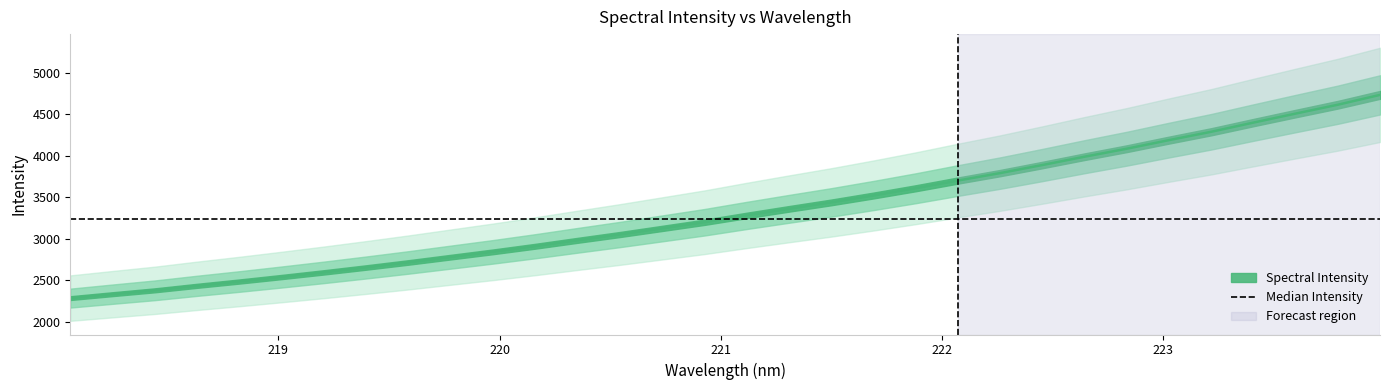

Which has a higher value, 222.8355 or 223.0264?

223.0264